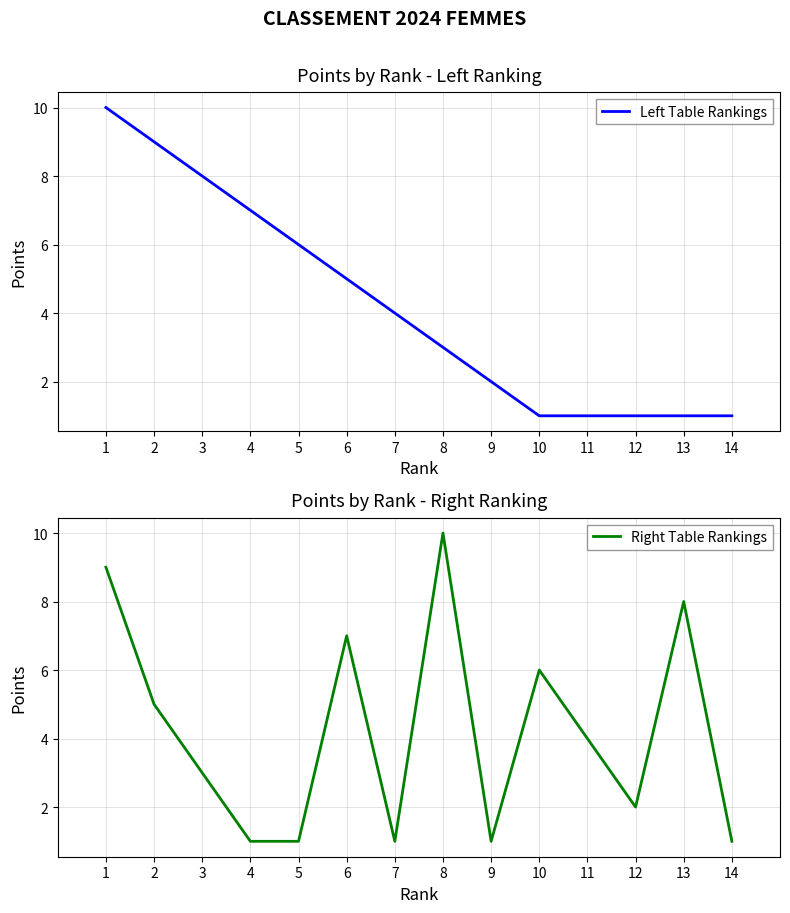

Reading left to right, what are all the values shown in this chart?

Left Table Rankings: 10	9	8	7	6	5	4	3	2	1	1	1	1	1
Right Table Rankings: 9	5	3	1	1	7	1	10	1	6	4	2	8	1